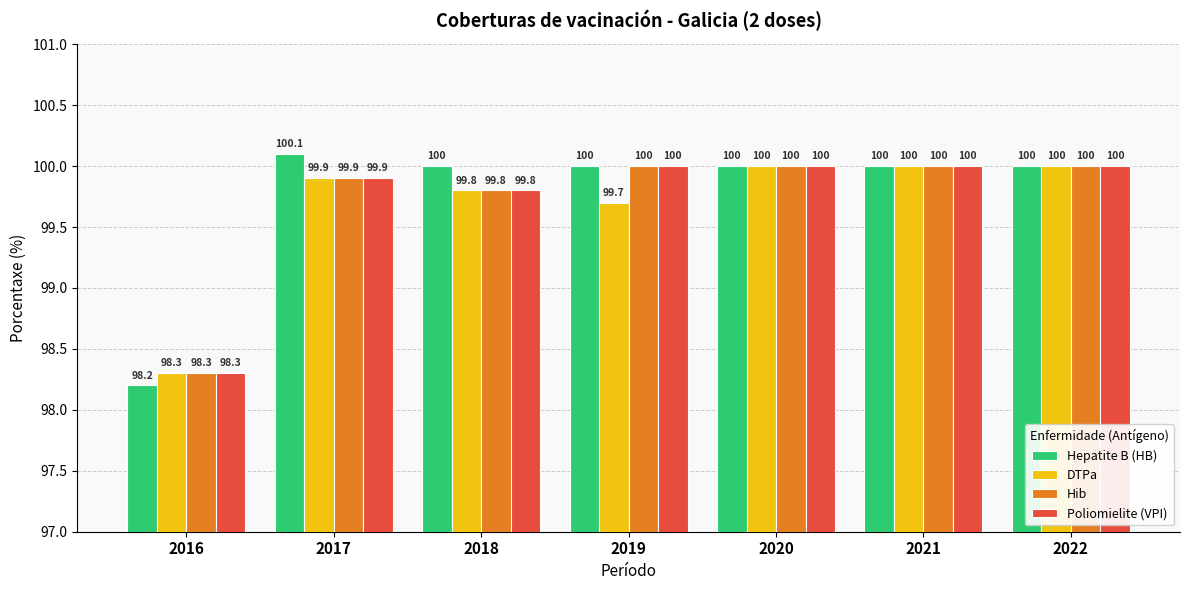

What is the difference between the maximum and minimum values in the DTPa series?

1.7